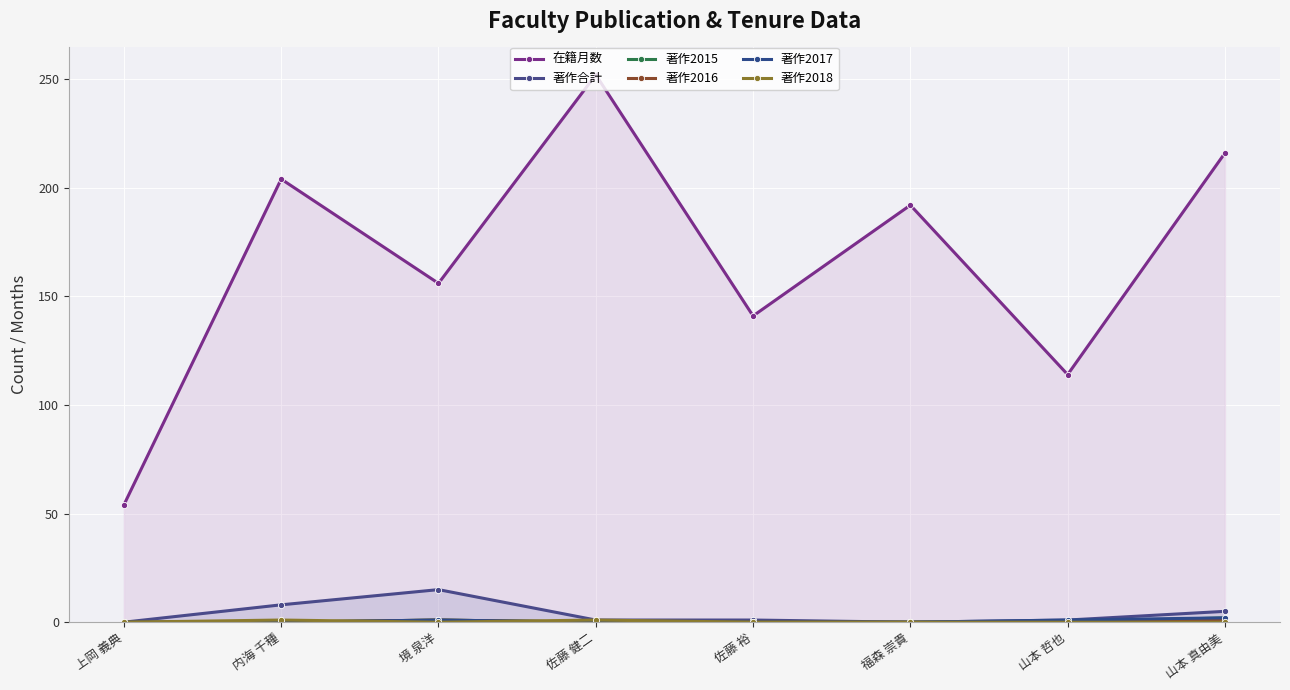

True or false: 著作2015 and 著作2016 intersect in this chart.

False